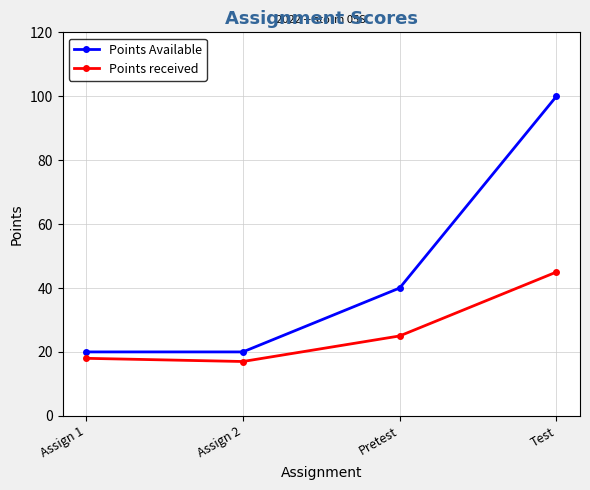

What is the highest value of the Points received series?

45